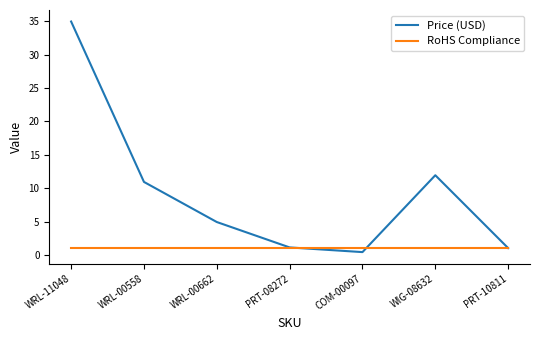

What is the maximum value for Price (USD)?

35.0